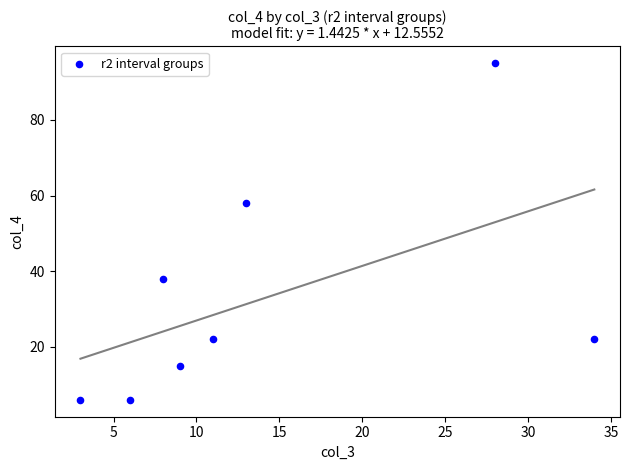

What is the range of X values (max minus min)?

31